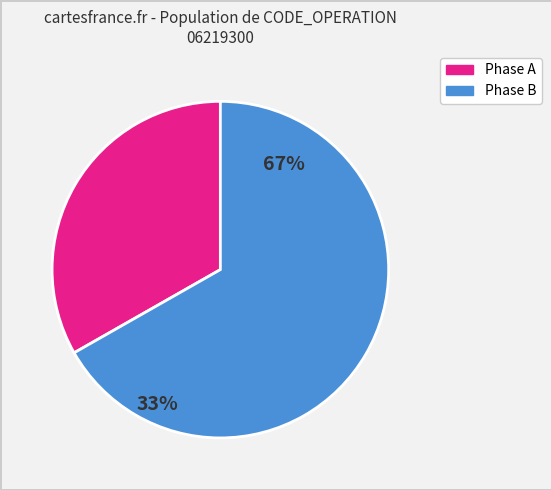

Is there a majority slice in this chart?

Yes